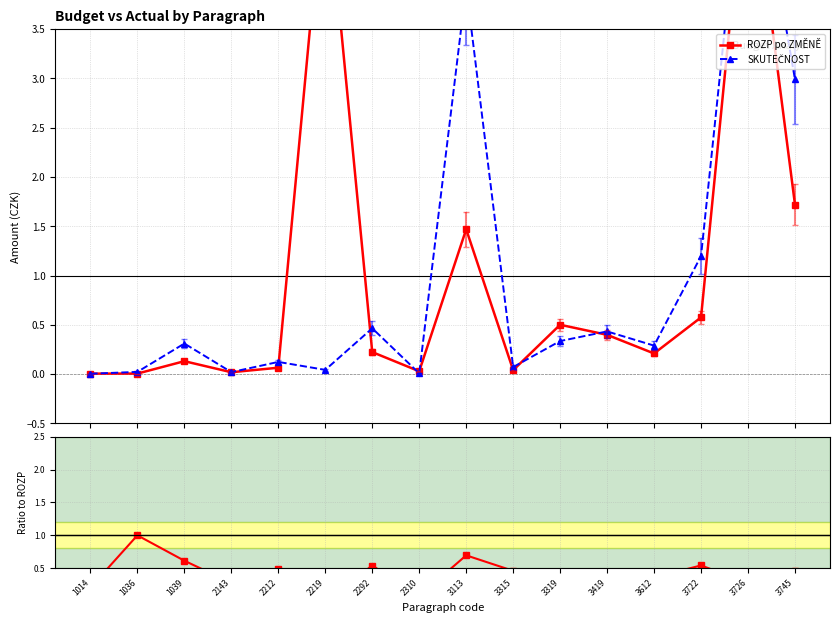

True or false: SKUTEČNOST and ROZP po ZMĚNĚ cross at least once.

True